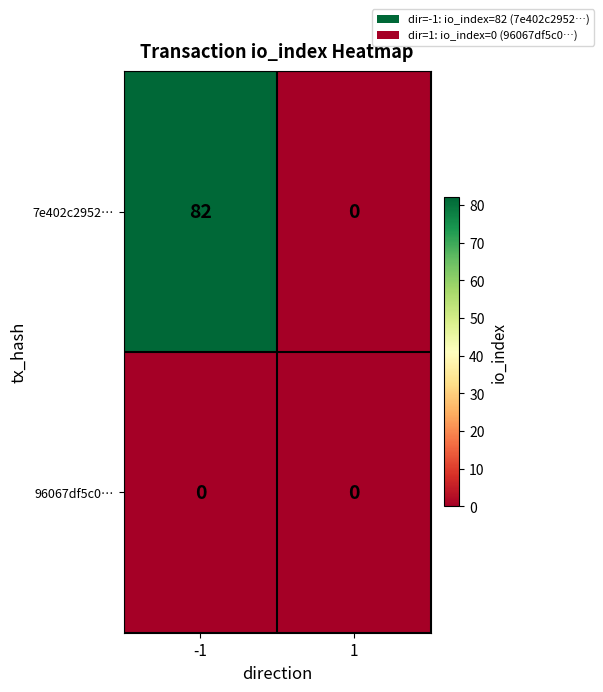

Count the number of categories in the chart.

2